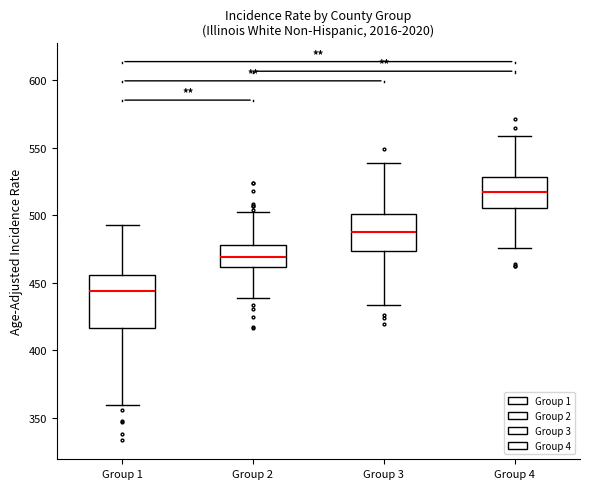

Where does the upper whisker of the box for Group 2 end on the y-axis? The values are not printed on the chart, so give them approximately, as read against the axis.

505